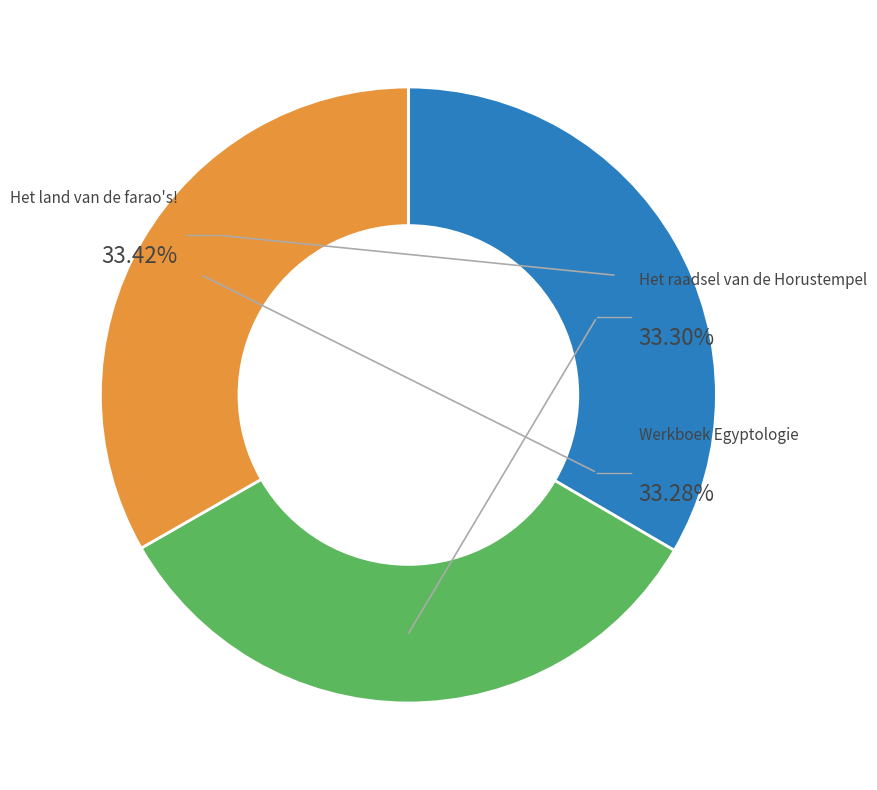

To the nearest percent, what portion does Het land van de farao's! represent?

33%